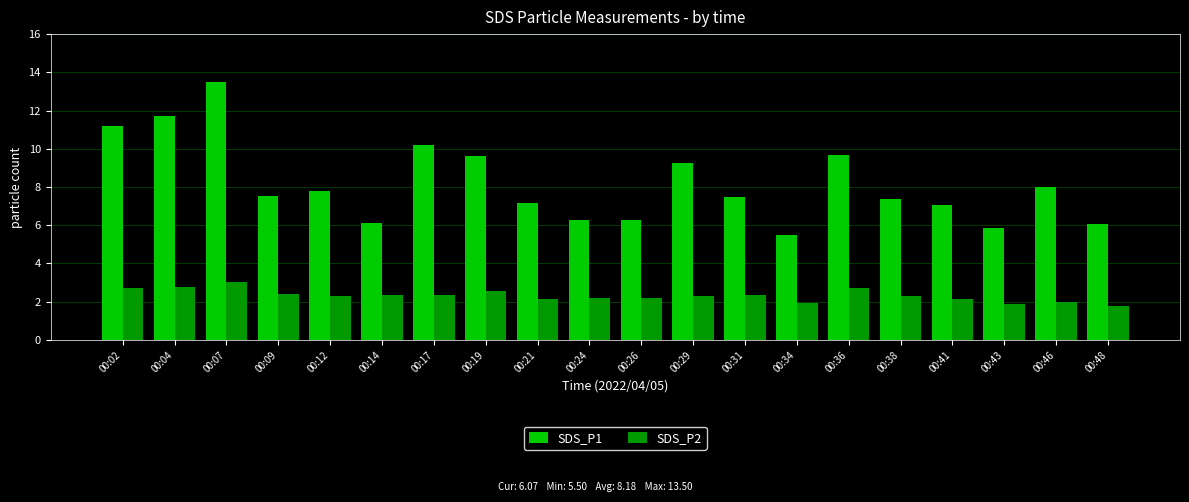

What is the difference between the SDS_P1 values at 00:43 and 00:29?

3.4